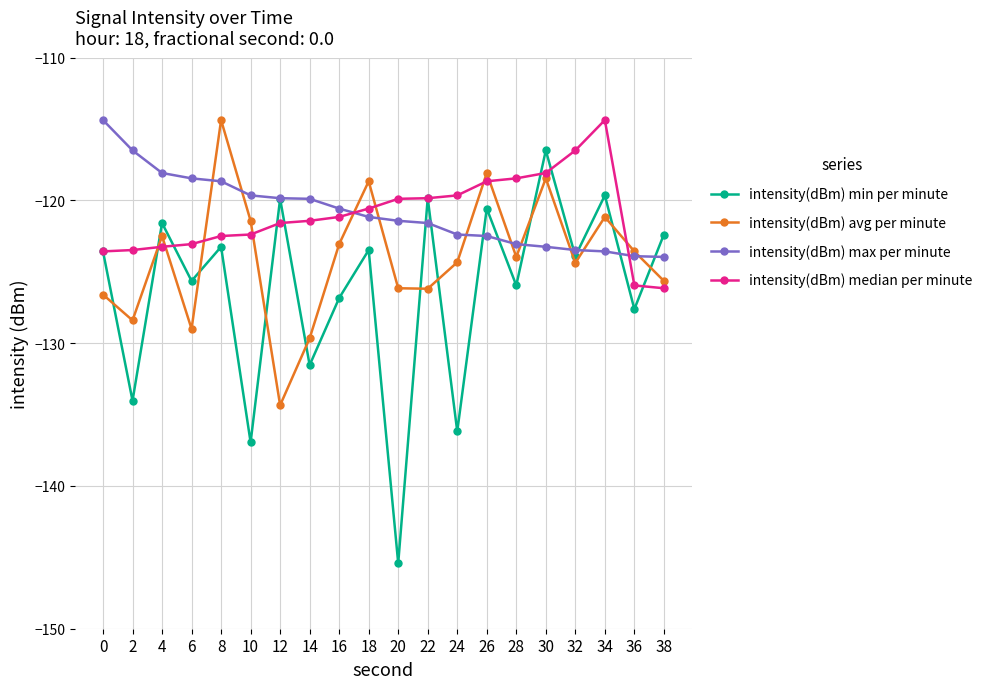

What is the value of the intensity(dBm) avg per minute point at the 11th from the left?

-126.2